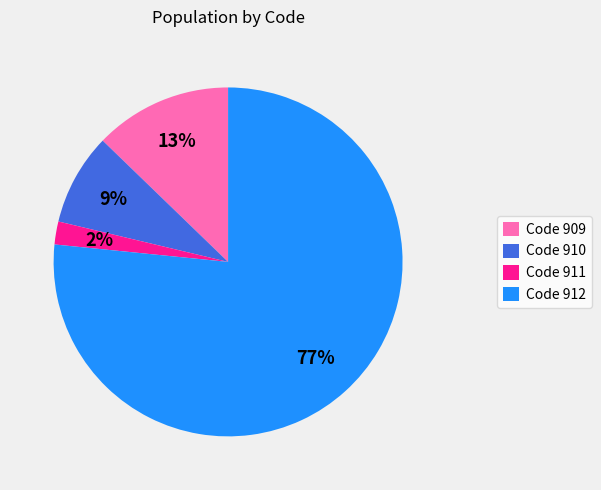

To the nearest percent, what is the average slice percentage?

25%